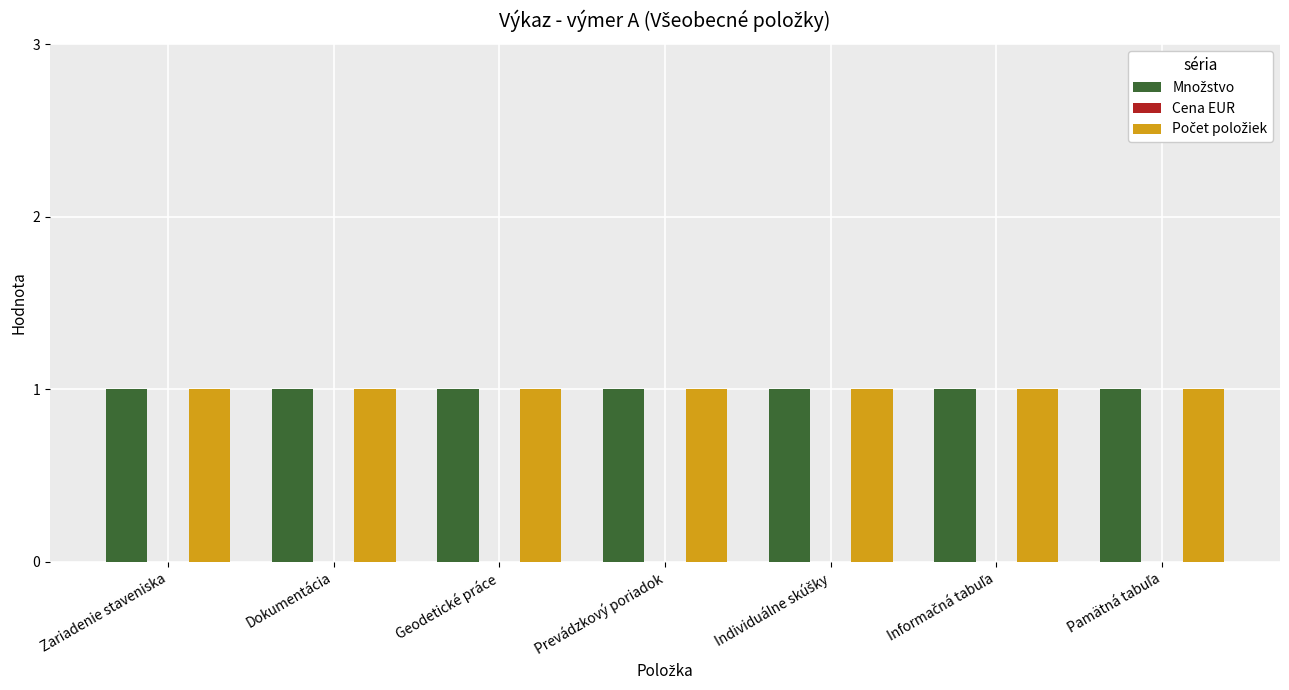

How many groups of bars are there?

7